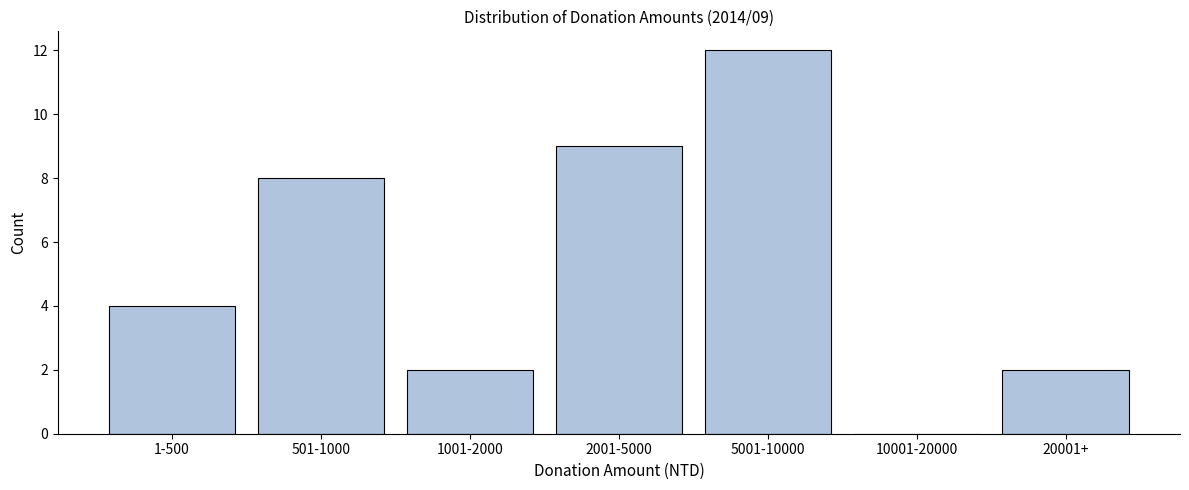

Reading left to right, extract all data points from this chart.

1-500=4	501-1000=8	1001-2000=2	2001-5000=9	5001-10000=12	10001-20000=0	20001+=2